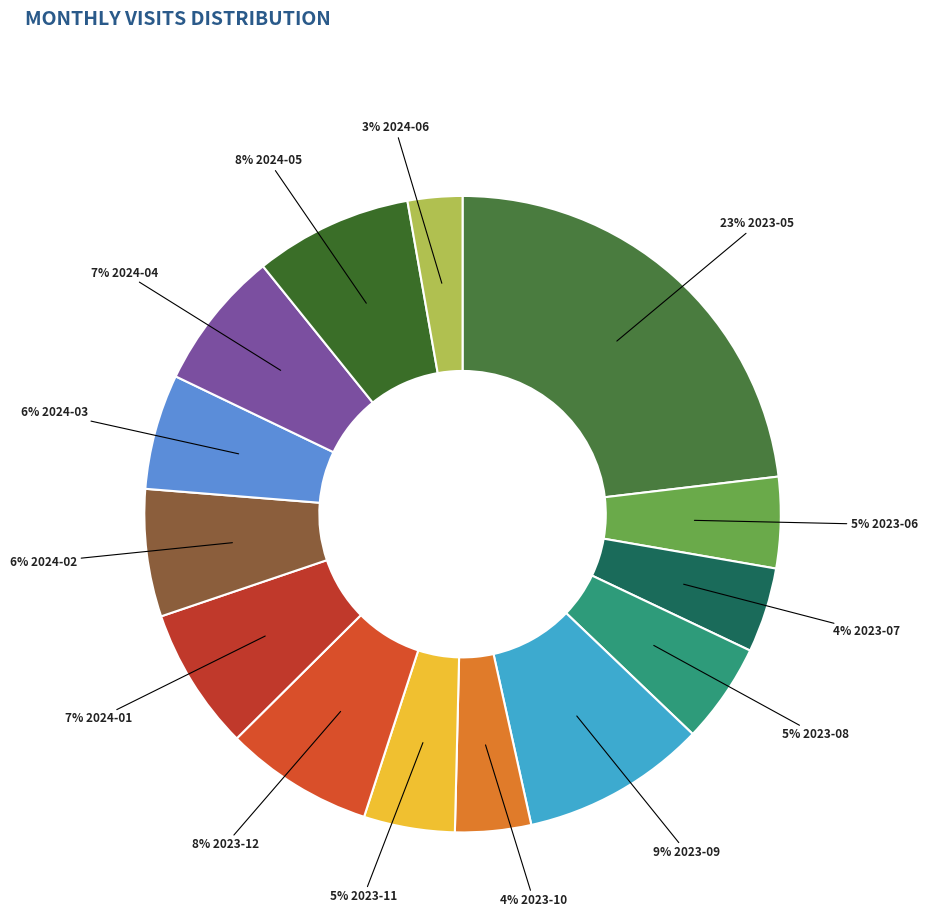

How many slices are in this pie chart?

14